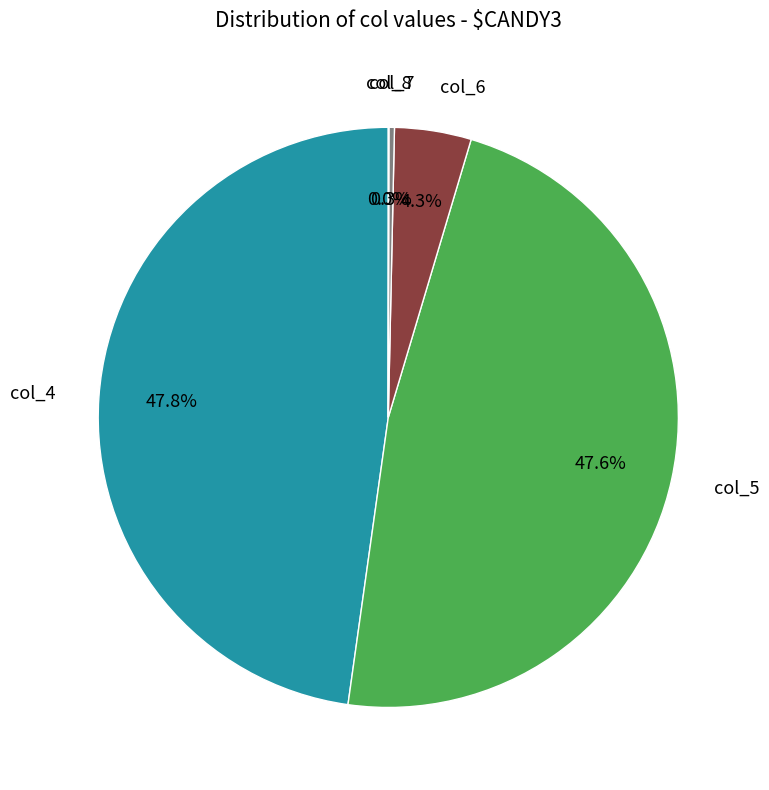

Is there a majority slice in this chart?

No